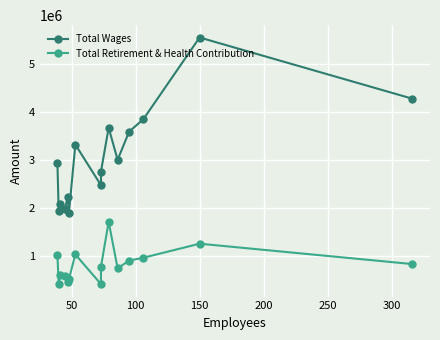

True or false: Total Wages and Total Retirement & Health Contribution cross at least once.

False